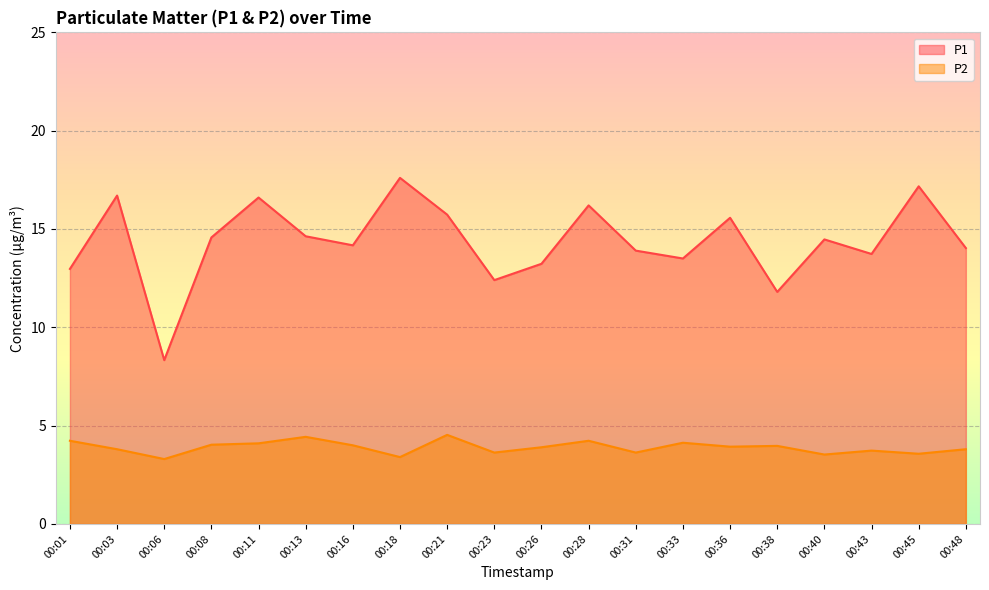

Rank the series by their average value, from lowest to highest.

P2, P1